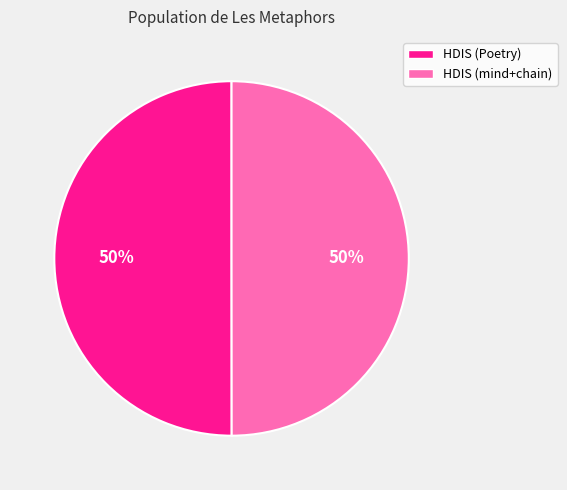

How many slices are in this pie chart?

2